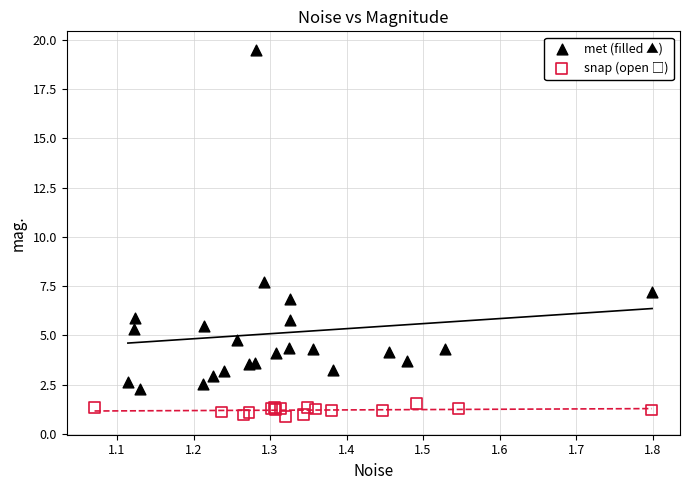

Which series reaches the maximum Y coordinate?

met (filled ▲)